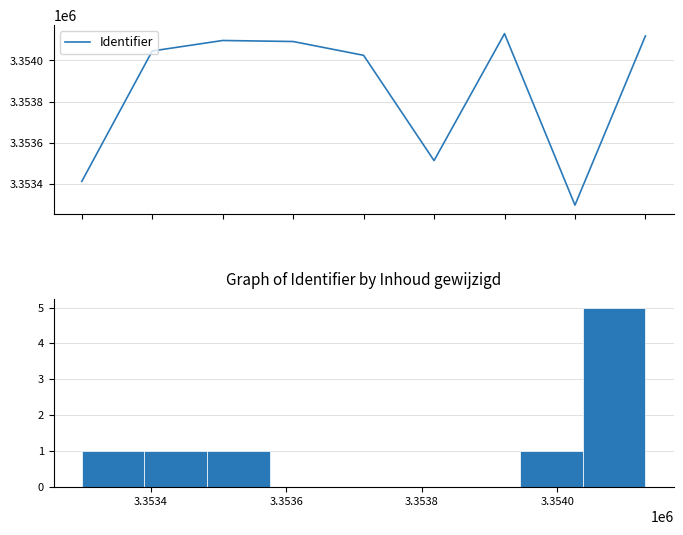

Does the chart have visible grid lines?

Yes